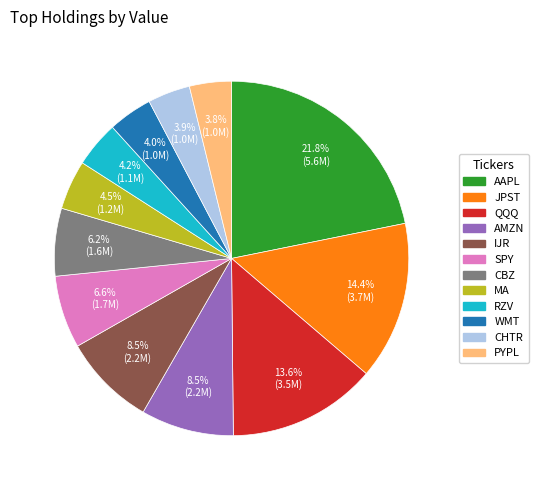

How much of the chart is everything except QQQ?

86.4%